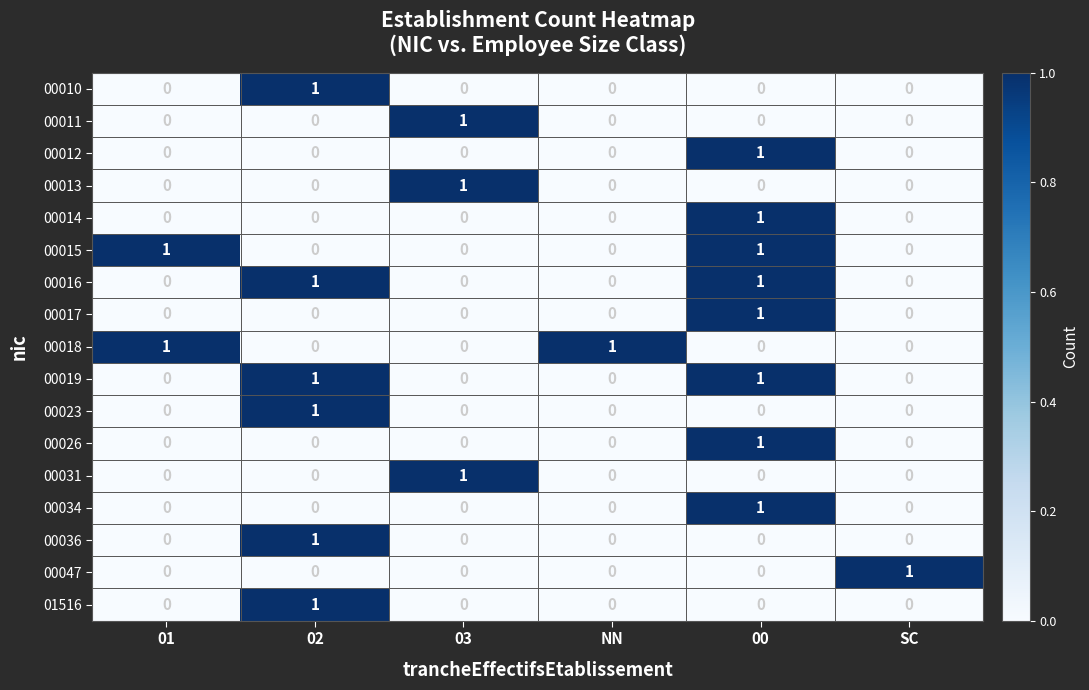

How many 00016 values are between 0 and 1?

6